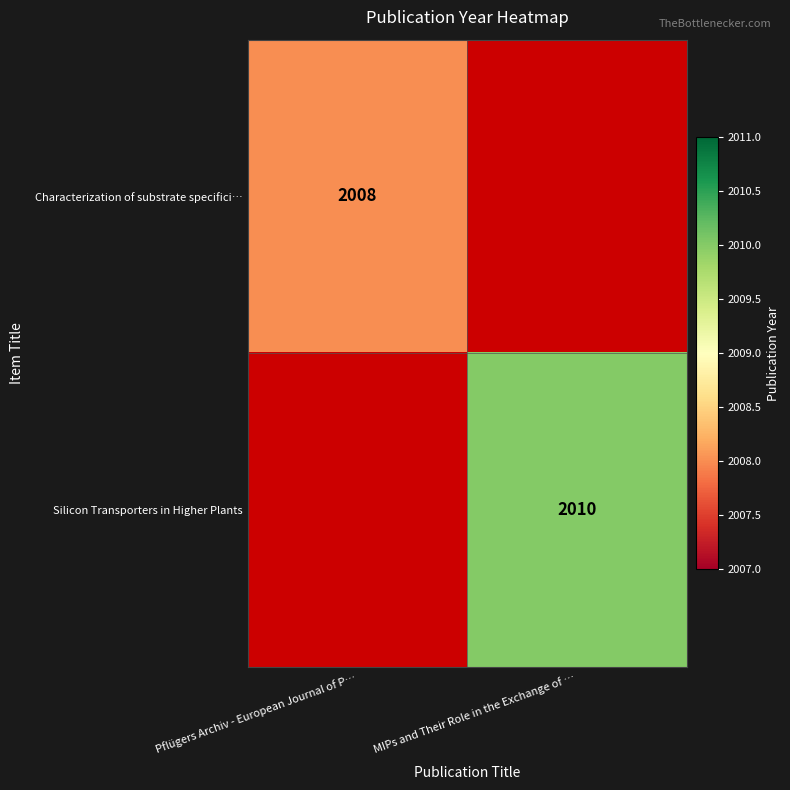

The Characterization of substrate specifici… series shows 3137 at Pflügers Archiv - European Journal of P…. True or false?

False